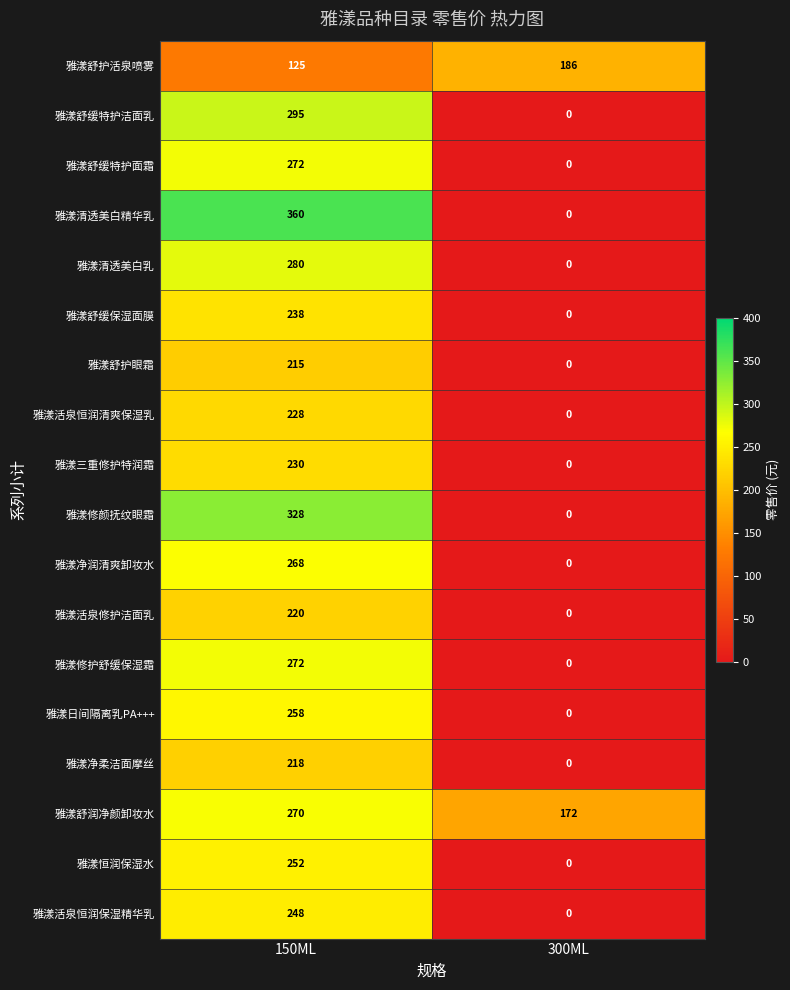

Between 150ML and 300ML, which series saw the biggest shift?

雅漾清透美白精华乳